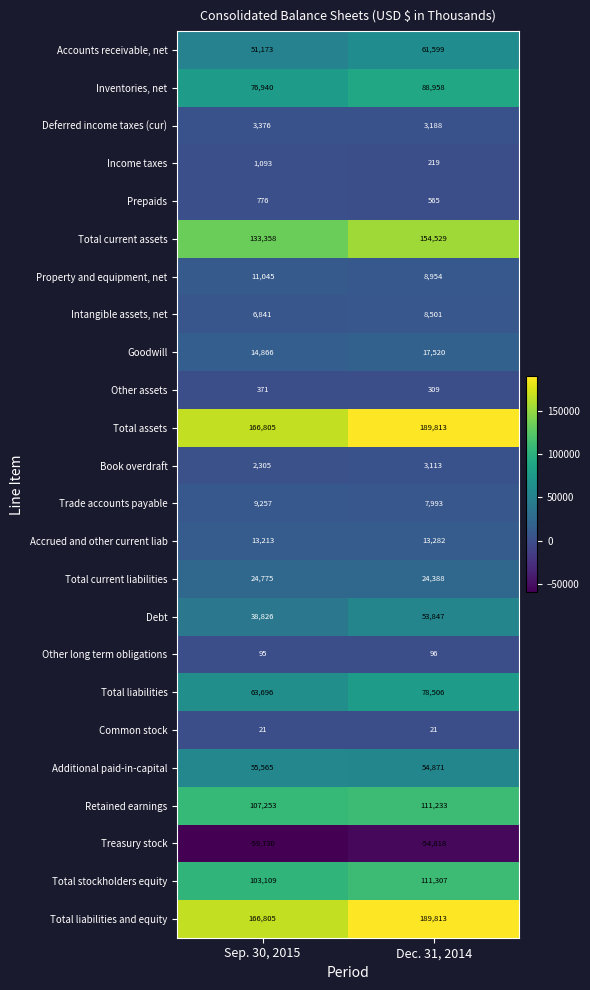

The Total assets series shows 83493 at Sep. 30, 2015. True or false?

False